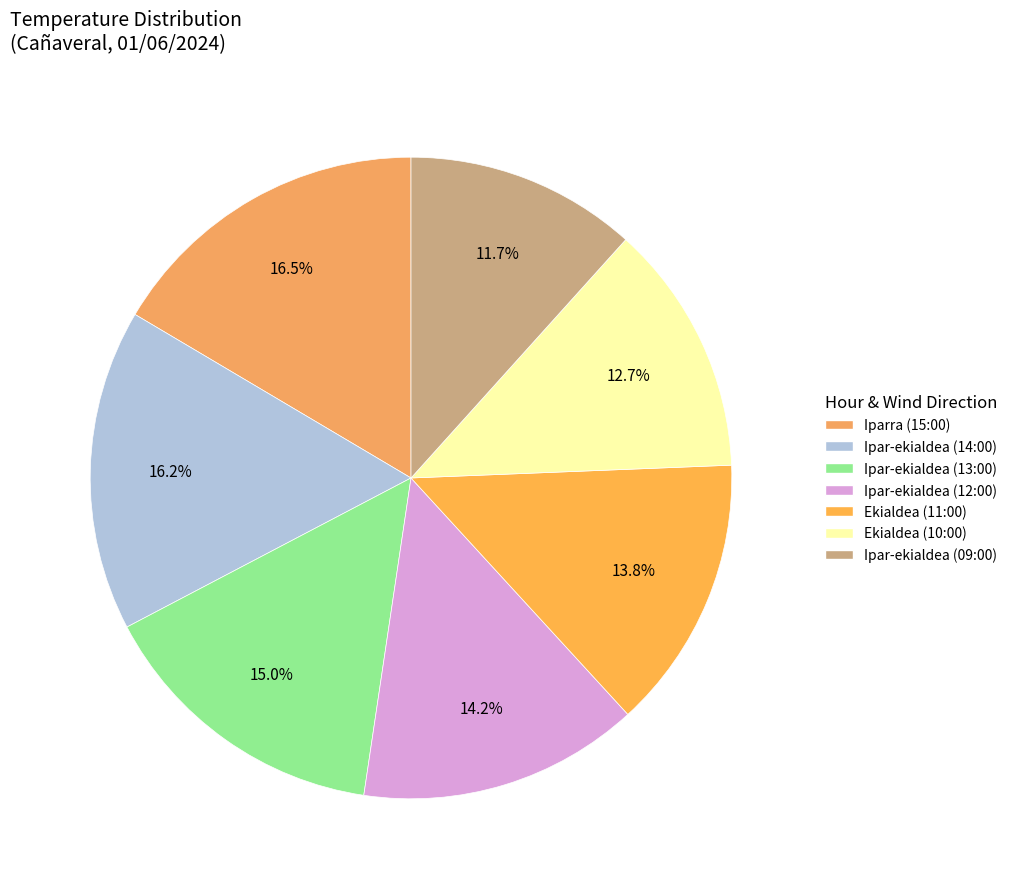

Does Ipar-ekialdea (09:00) represent more than half of the total?

No